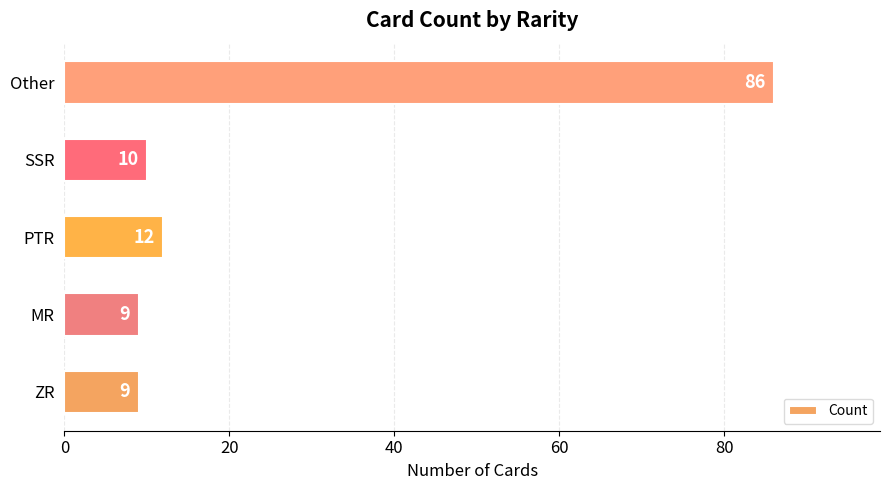

How many bars are there in total?

5